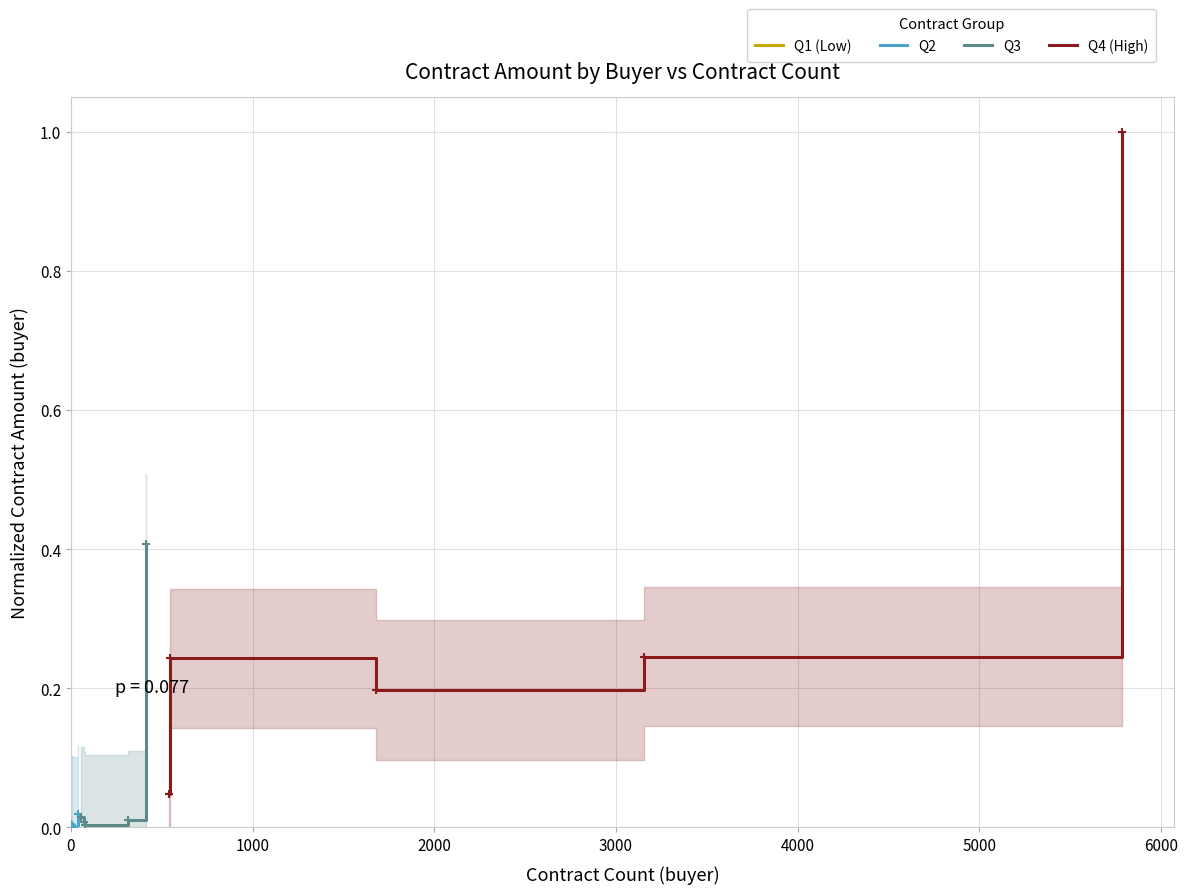

Is the value of Q3 at 2000 greater than the value of Q2 at 3000?

Yes